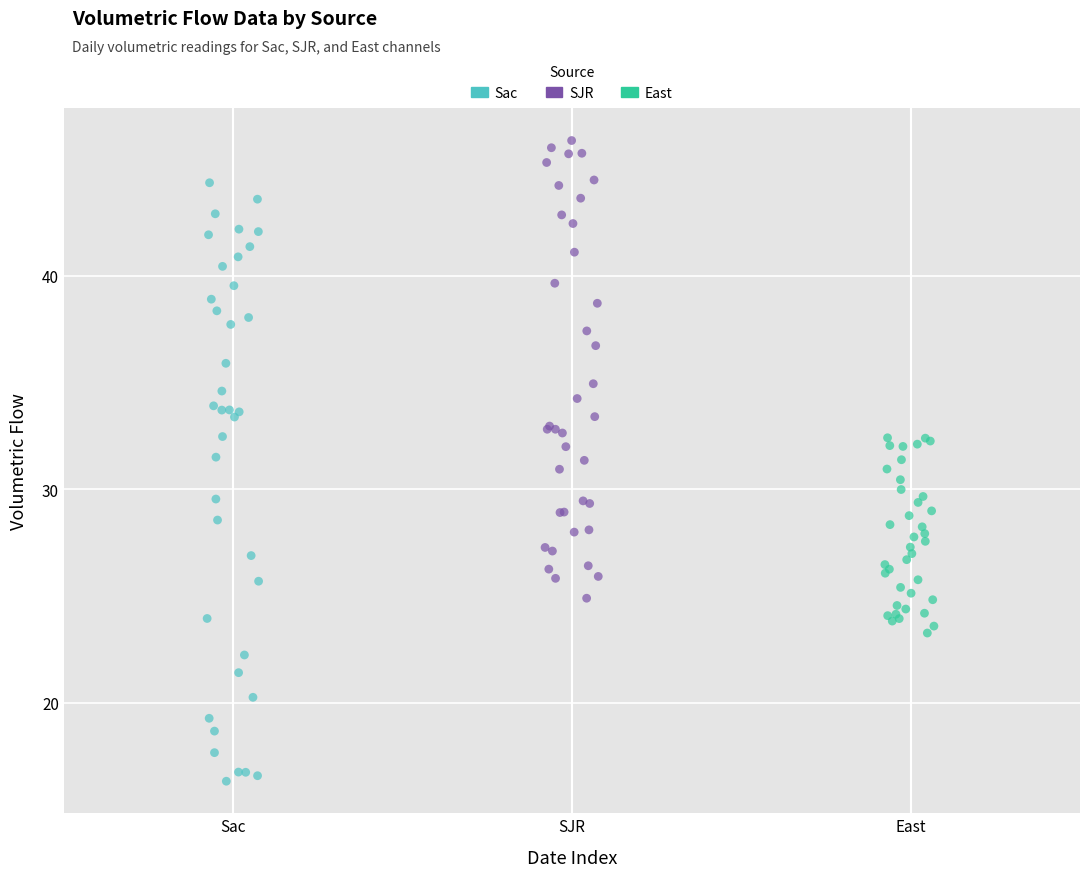

Which series contains the highest Y value?

SJR